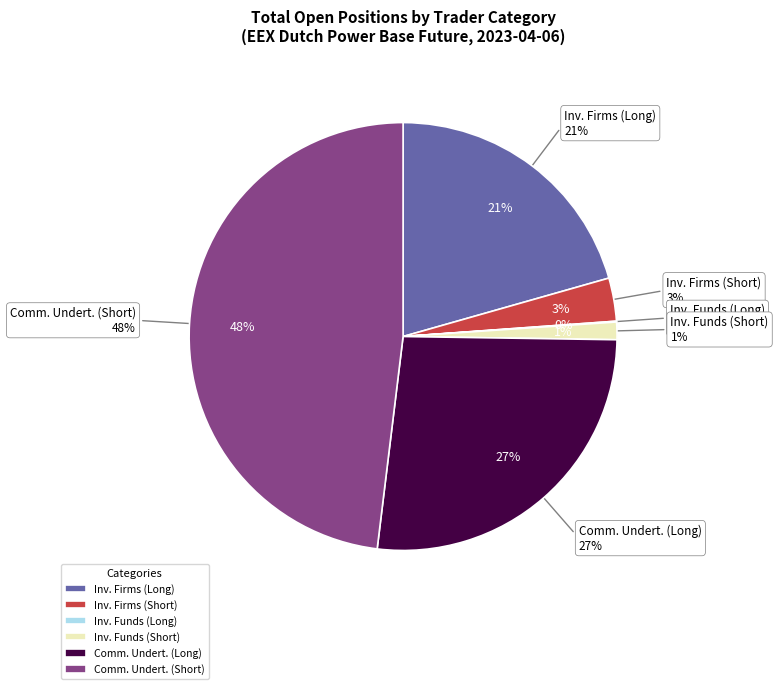

To the nearest percent, what is the average slice percentage?

17%